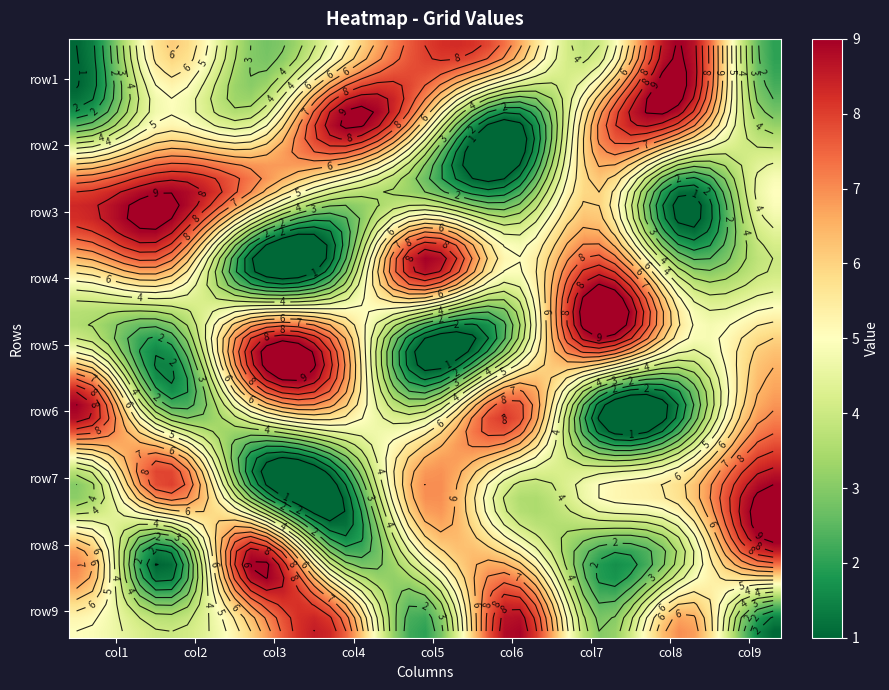

What is the minimum value shown in the chart?

1